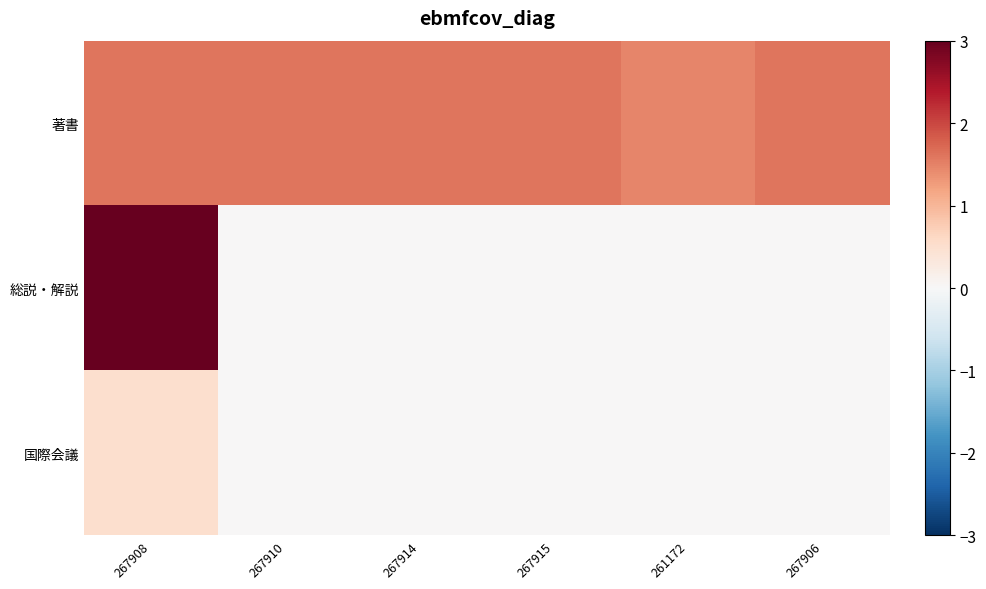

Count the number of categories in the chart.

6